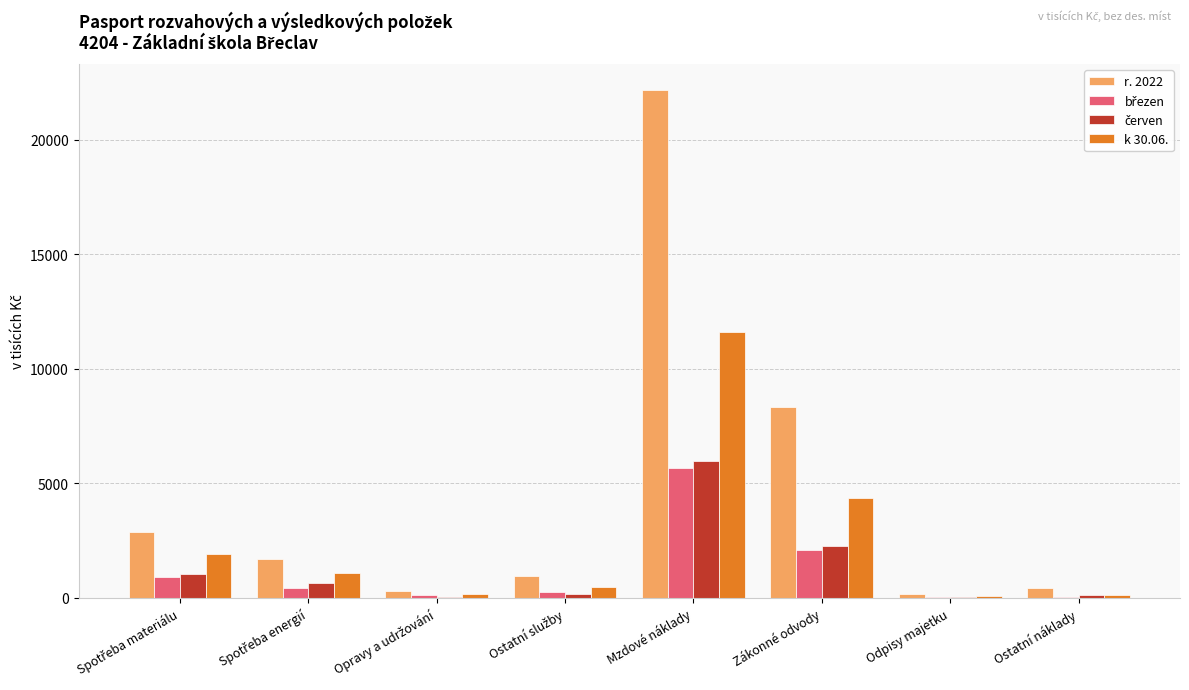

At which category is the sum across all series the highest?

Mzdové náklady